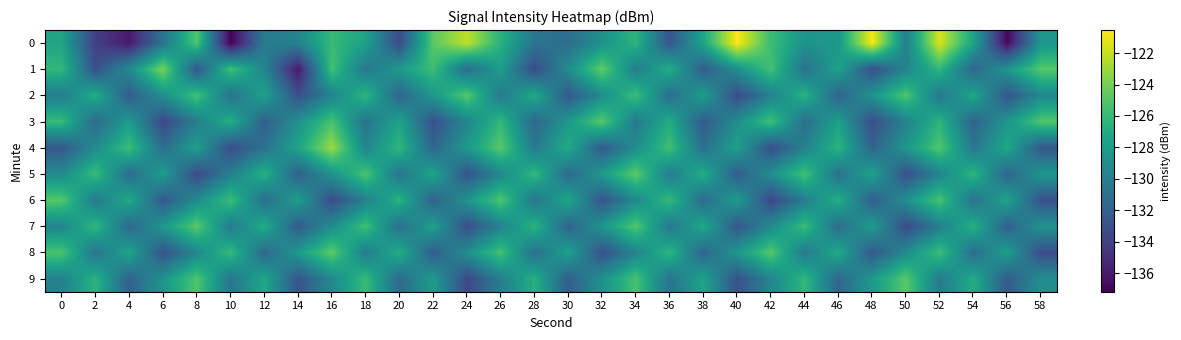

Reading left to right, what are all the values shown in this chart?

0: 0=-127.4	2=-134.0	4=-136.0	6=-130.8	8=-125.1	10=-137.2	12=-130.4	14=-129.8	16=-126.0	18=-127.7	20=-133.4	22=-124.8	24=-122.1	26=-126.6	28=-130.7	30=-131.2	32=-128.7	34=-126.4	36=-132.8	38=-127.5	40=-120.5	42=-125.8	44=-128.6	46=-128.4	48=-120.7	50=-130.0	52=-121.5	54=-127.5	56=-136.8	58=-128.4
1: 0=-126.1	2=-133.1	4=-129.1	6=-123.8	8=-132.8	10=-125.5	12=-129.6	14=-136.0	16=-125.5	18=-130.6	20=-128.1	22=-125.7	24=-131.2	26=-127.9	28=-133.5	30=-129.0	32=-124.6	34=-130.1	36=-126.8	38=-132.3	40=-128.9	42=-125.5	44=-131.0	46=-127.6	48=-133.1	50=-129.7	52=-126.2	54=-131.8	56=-128.3	58=-124.9
2: 0=-130.2	2=-126.8	4=-132.3	6=-128.9	8=-125.5	10=-131.0	12=-127.6	14=-133.1	16=-129.7	18=-126.2	20=-131.8	22=-128.3	24=-124.9	26=-130.5	28=-127.0	30=-132.6	32=-129.1	34=-125.7	36=-131.2	38=-127.8	40=-133.3	42=-129.9	44=-126.5	46=-132.0	48=-128.6	50=-125.1	52=-130.7	54=-127.2	56=-132.8	58=-129.3
3: 0=-125.9	2=-131.5	4=-128.0	6=-133.6	8=-130.1	10=-126.7	12=-132.2	14=-128.8	16=-125.3	18=-130.9	20=-127.5	22=-133.0	24=-129.6	26=-126.1	28=-131.7	30=-128.2	32=-124.8	34=-130.3	36=-126.9	38=-132.5	40=-129.0	42=-125.6	44=-131.1	46=-127.7	48=-133.2	50=-129.8	52=-126.3	54=-131.9	56=-128.5	58=-125.0
4: 0=-132.6	2=-129.1	4=-125.7	6=-131.2	8=-127.8	10=-133.3	12=-130.9	14=-127.5	16=-123.0	18=-129.6	20=-126.1	22=-131.7	24=-128.2	26=-124.8	28=-130.3	30=-126.9	32=-132.5	34=-129.0	36=-125.6	38=-131.1	40=-127.7	42=-133.2	44=-129.8	46=-126.3	48=-131.9	50=-128.5	52=-125.0	54=-130.6	56=-127.1	58=-132.7
5: 0=-129.2	2=-125.8	4=-131.3	6=-127.9	8=-133.5	10=-130.0	12=-126.6	14=-132.1	16=-128.7	18=-125.2	20=-130.8	22=-127.3	24=-132.9	26=-129.5	28=-126.0	30=-131.6	32=-128.1	34=-124.7	36=-130.2	38=-126.8	40=-132.3	42=-128.9	44=-125.5	46=-131.0	48=-127.6	50=-133.1	52=-129.7	54=-126.2	56=-131.8	58=-128.3
6: 0=-124.9	2=-130.5	4=-127.0	6=-132.6	8=-129.1	10=-125.7	12=-131.2	14=-127.8	16=-133.3	18=-129.9	20=-126.5	22=-132.0	24=-128.6	26=-125.1	28=-130.7	30=-127.2	32=-132.8	34=-129.3	36=-125.9	38=-131.5	40=-128.0	42=-133.6	44=-130.1	46=-126.7	48=-132.2	50=-128.8	52=-125.3	54=-130.9	56=-127.5	58=-133.0
7: 0=-129.6	2=-126.1	4=-131.7	6=-128.2	8=-124.8	10=-130.3	12=-126.9	14=-132.5	16=-129.0	18=-125.6	20=-131.1	22=-127.7	24=-133.2	26=-129.8	28=-126.3	30=-131.9	32=-128.5	34=-125.0	36=-130.6	38=-127.1	40=-132.7	42=-129.2	44=-125.8	46=-131.3	48=-127.9	50=-133.5	52=-130.0	54=-126.6	56=-132.1	58=-128.7
8: 0=-125.2	2=-130.8	4=-127.3	6=-132.9	8=-129.5	10=-126.0	12=-131.6	14=-128.1	16=-124.7	18=-130.2	20=-126.8	22=-132.3	24=-128.9	26=-125.5	28=-131.0	30=-127.6	32=-133.1	34=-129.7	36=-126.2	38=-131.8	40=-128.3	42=-124.9	44=-130.5	46=-127.0	48=-132.6	50=-129.1	52=-125.7	54=-131.2	56=-127.8	58=-133.3
9: 0=-129.9	2=-126.5	4=-132.0	6=-128.6	8=-125.1	10=-130.7	12=-127.2	14=-132.8	16=-129.3	18=-125.9	20=-131.5	22=-128.0	24=-133.6	26=-130.1	28=-126.7	30=-132.2	32=-128.8	34=-125.3	36=-130.9	38=-127.5	40=-133.0	42=-129.6	44=-126.1	46=-131.7	48=-128.2	50=-124.8	52=-130.3	54=-126.9	56=-132.5	58=-129.0